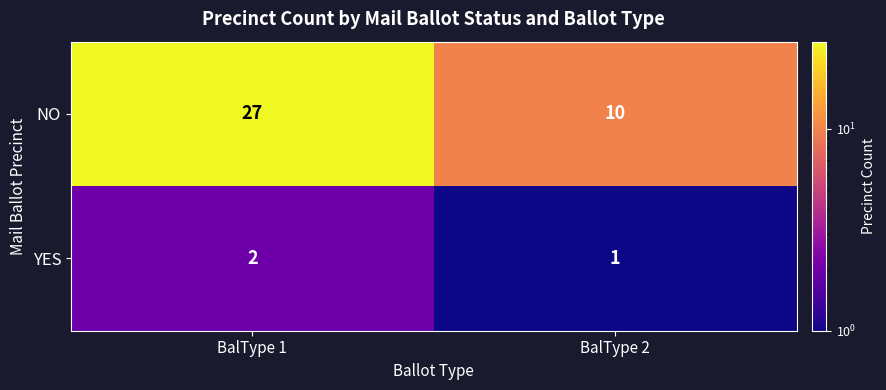

What is the total value across all series at BalType 1?

29